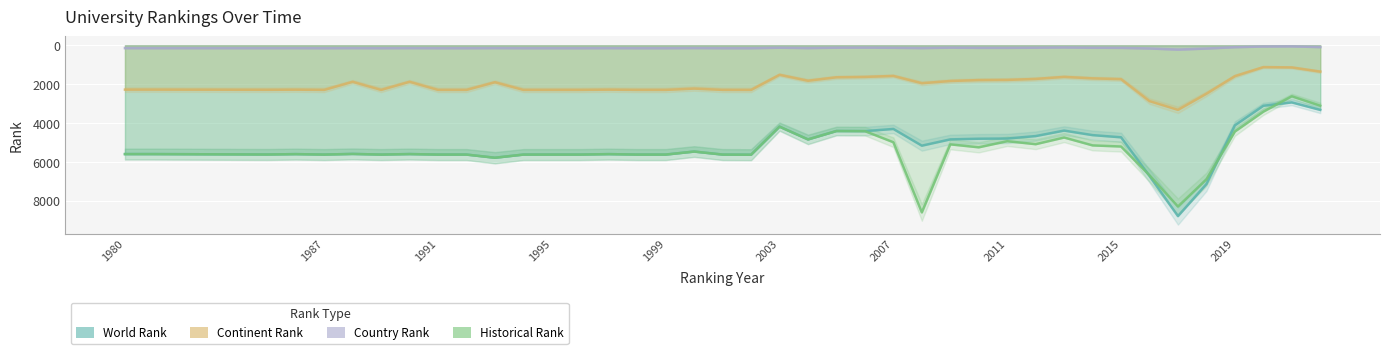

True or false: historical rank and continent rank intersect in this chart.

False